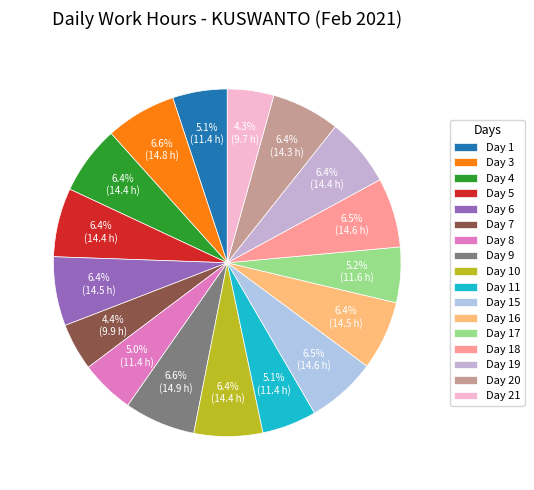

To the nearest percent, what is the difference between the Day 8 and Day 15 slice percentages?

1%